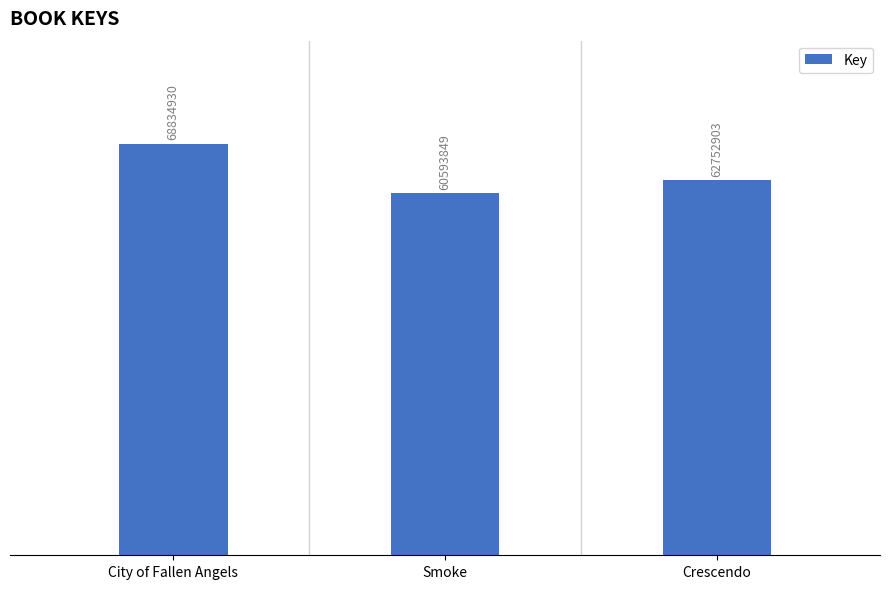

Which has a higher value, Smoke or Crescendo?

Crescendo